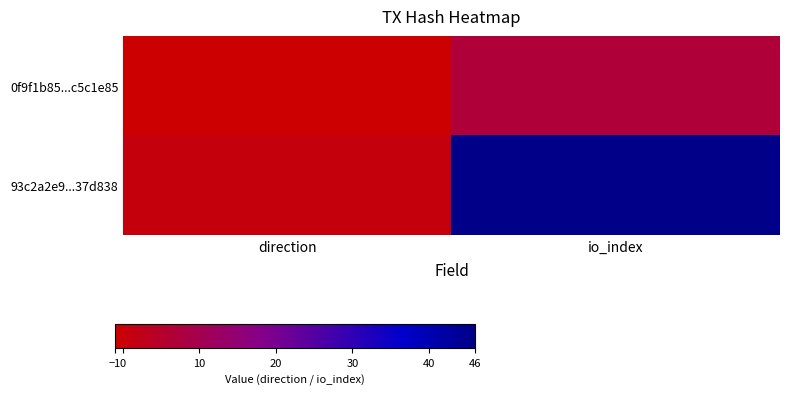

How many categories are shown in the chart?

2